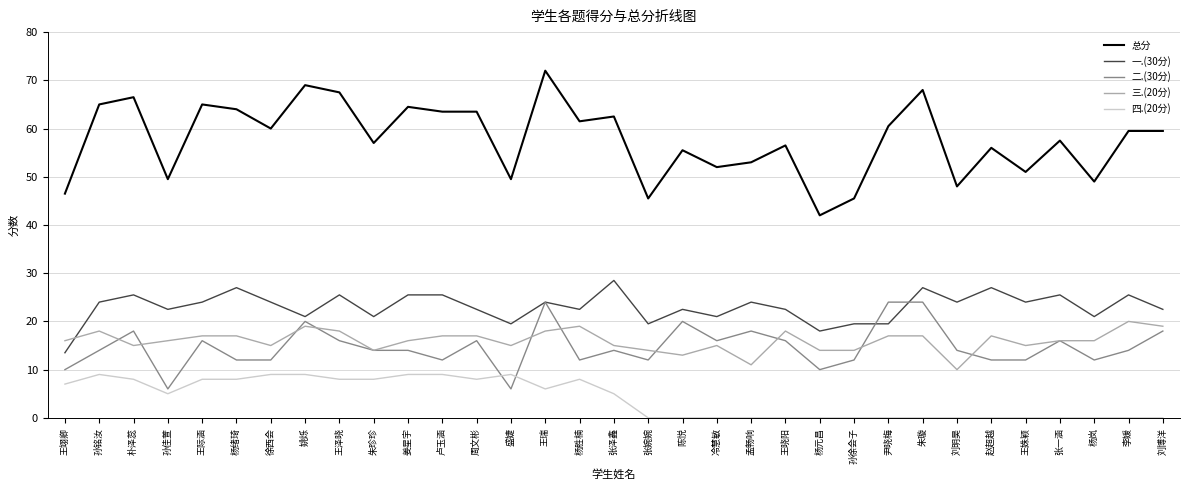

At which category is the sum across all series the highest?

王瑞